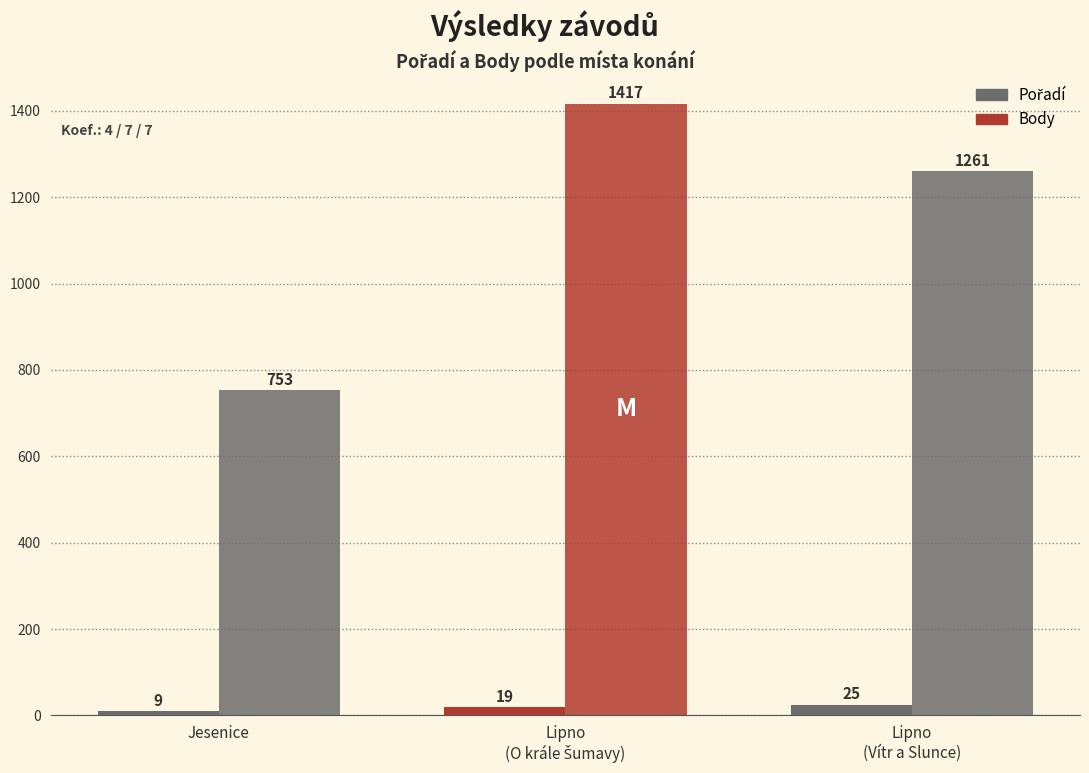

What is the maximum value for Body?

1417